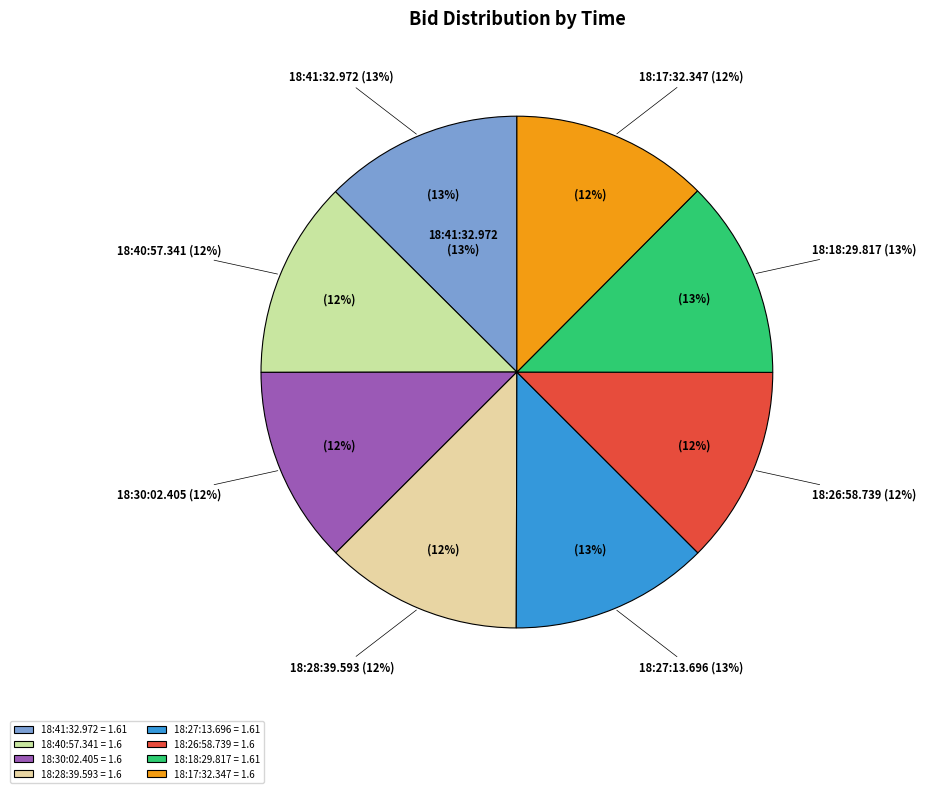

To the nearest percent, what portion does 18:28:39.593 represent?

12%